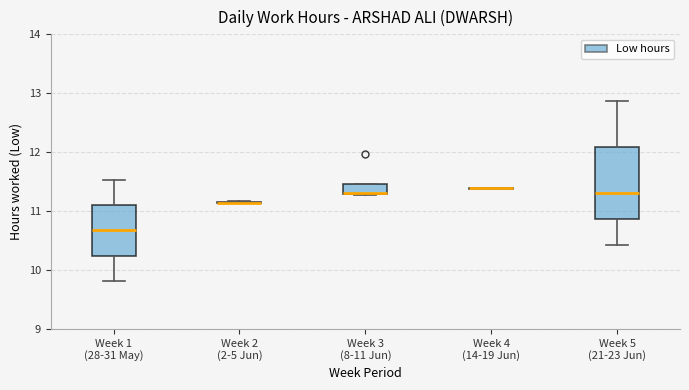

Comparing the boxes themselves (not the whiskers), which one is the tallest?

Week 5 (21-23 Jun)